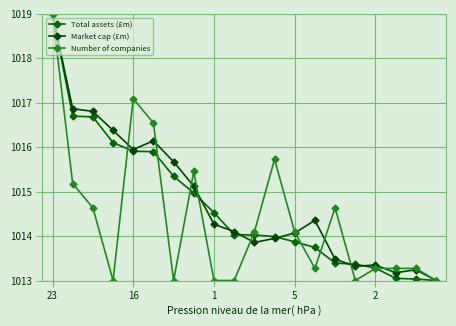

After their last crossing, which series has the higher values: Total assets (£m) or Number of companies?

Number of companies